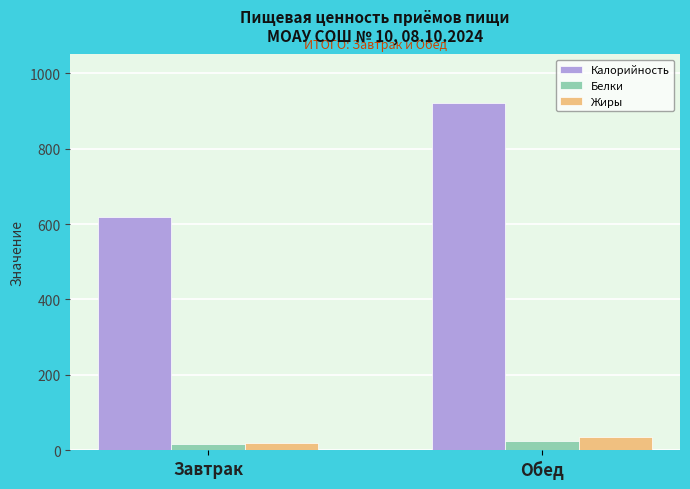

Are the bars grouped side by side (vs. stacked)?

Yes